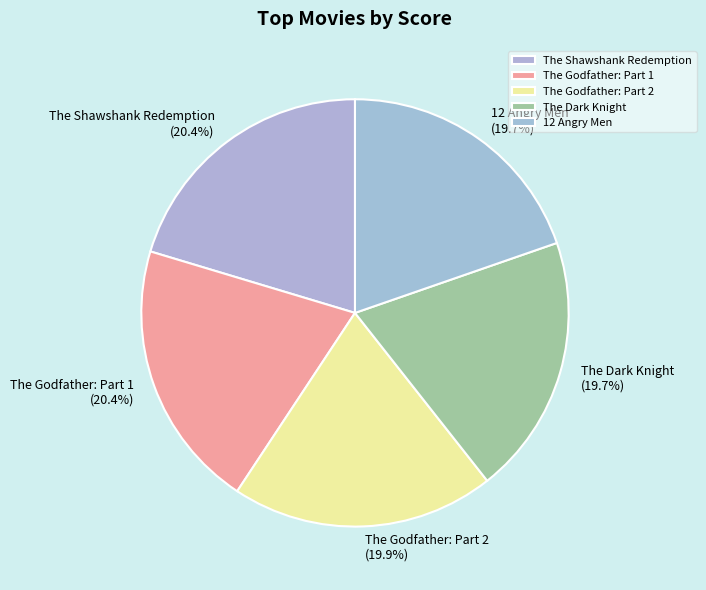

Is The Dark Knight the majority of the pie?

No